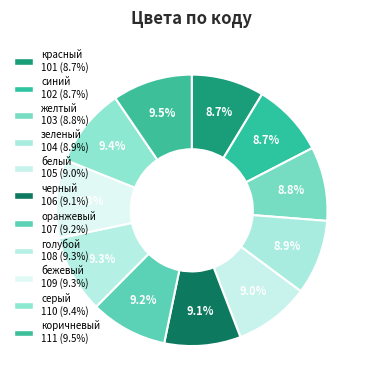

What percentage is the белый slice, to the nearest percent?

9%